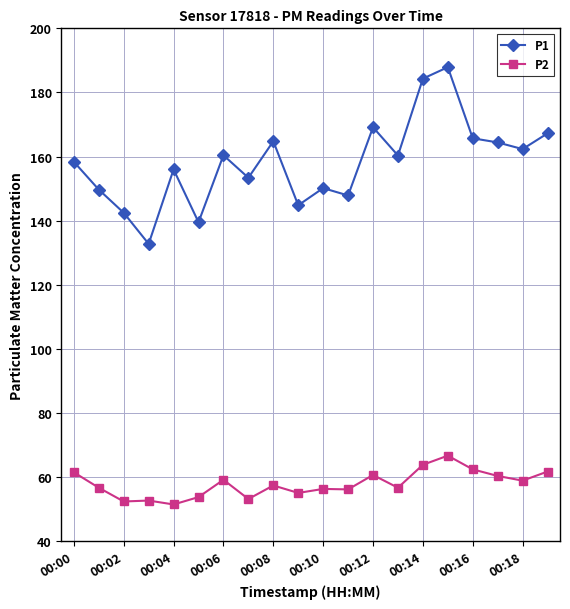

What is the sum of all P1 values?

3161.3